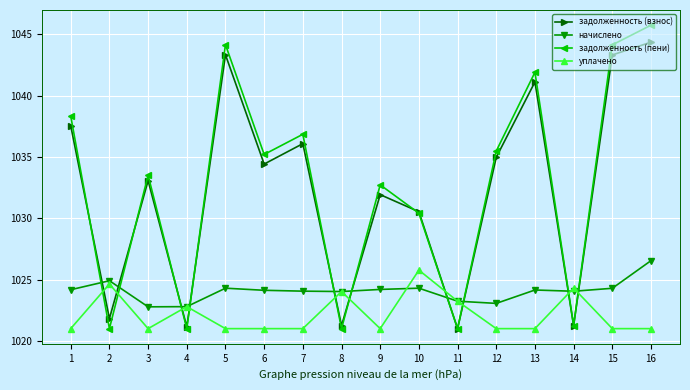

Which category has the highest value in the задолженность (взнос) series?

16